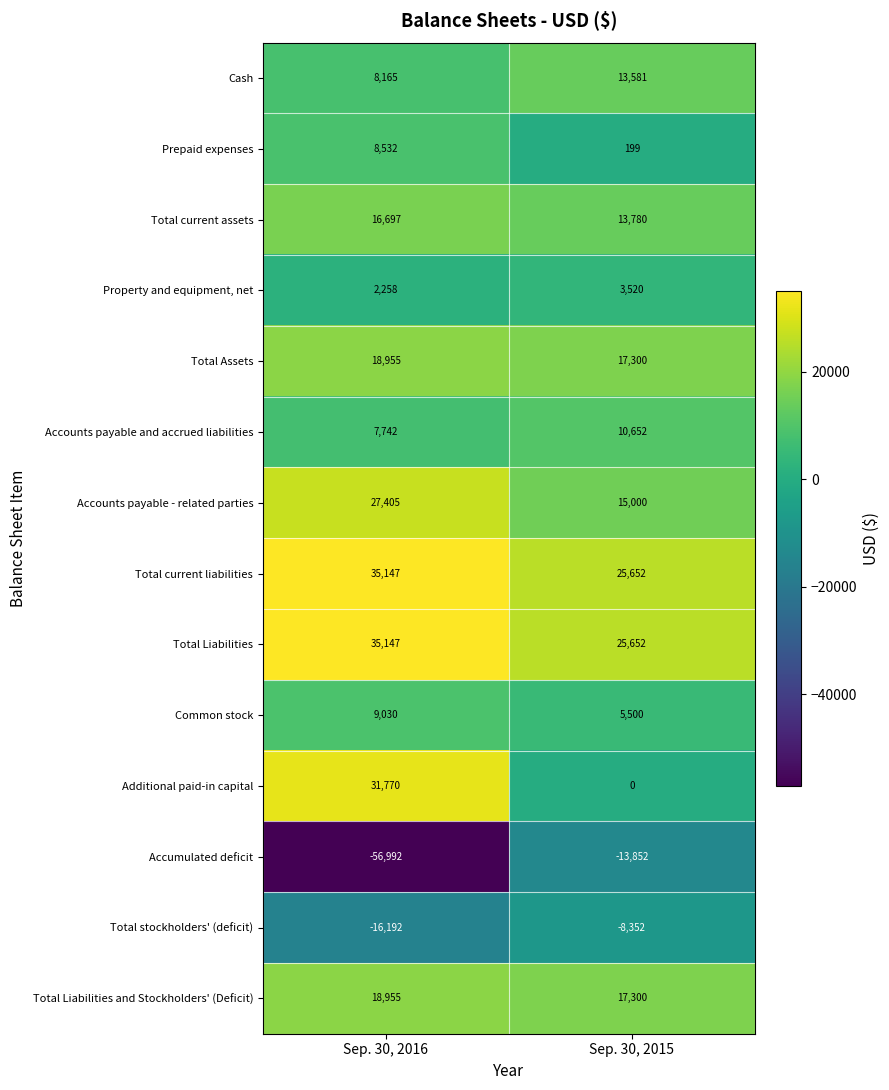

At which category is the sum across all series the highest?

Sep. 30, 2016